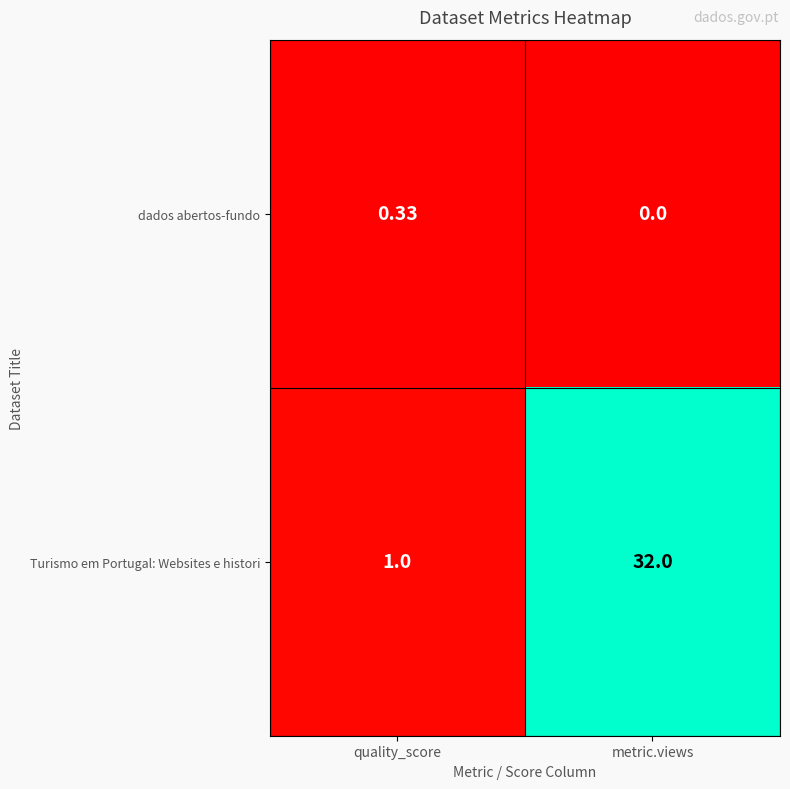

Which series has the largest total across all categories?

Turismo em Portugal: Websites e histori